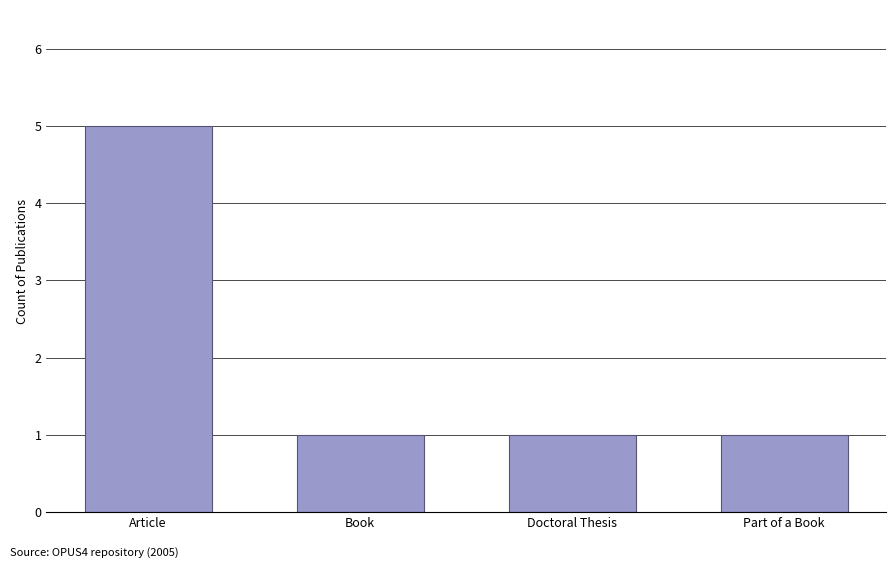

Count the number of categories in the chart.

4